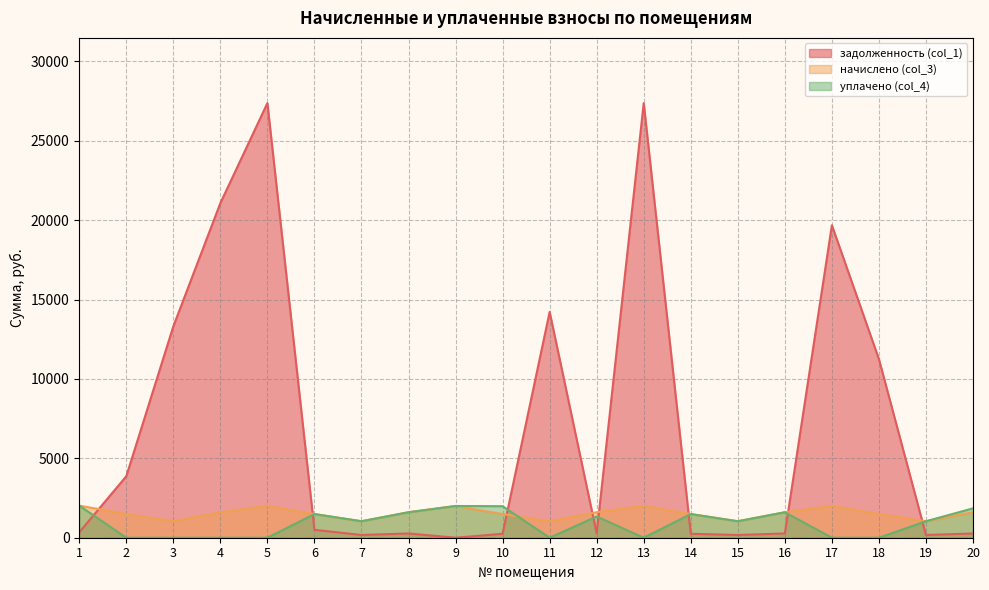

Reading left to right, what are all the values shown in this chart?

задолженность (col_1): 1=337.1	2=3872.3	3=13314.2	4=21079.0	5=27379.2	6=496.9	7=173.1	8=267.4	9=0.0	10=248.3	11=14223.7	12=267.4	13=27379.2	14=248.4	15=173.1	16=267.4	17=19684.6	18=11249.3	19=173.1	20=267.4
начислено (col_3): 1=2022.4	2=1493.6	3=1042.3	4=1601.0	5=1999.4	6=1490.7	7=1038.7	8=1605.4	9=1999.4	10=1489.6	11=1038.7	12=1604.6	13=1999.4	14=1490.7	15=1038.7	16=1604.6	17=1999.4	18=1490.7	19=1038.7	20=1604.6
уплачено (col_4): 1=2022.4	2=0.0	3=0.0	4=0.0	5=0.0	6=1490.8	7=1038.7	8=1605.1	9=1999.4	10=1985.7	11=0.0	12=1337.2	13=0.0	14=1490.7	15=1038.7	16=1604.6	17=0.0	18=0.0	19=1037.9	20=1850.1